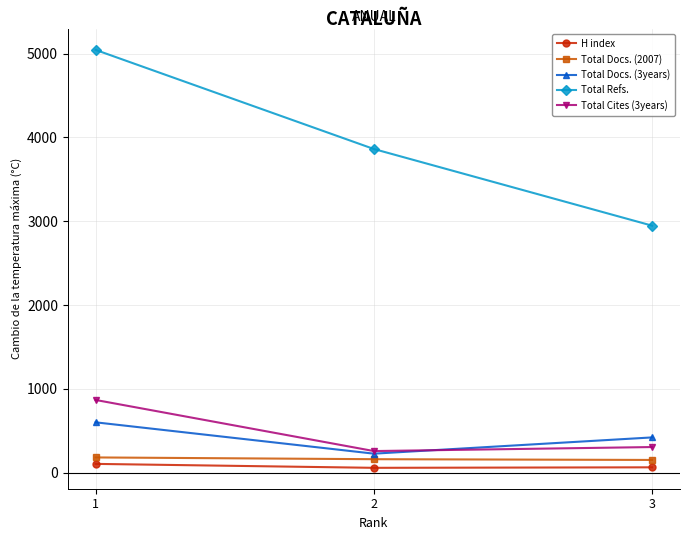

How many H index values are between 57 and 104?

3